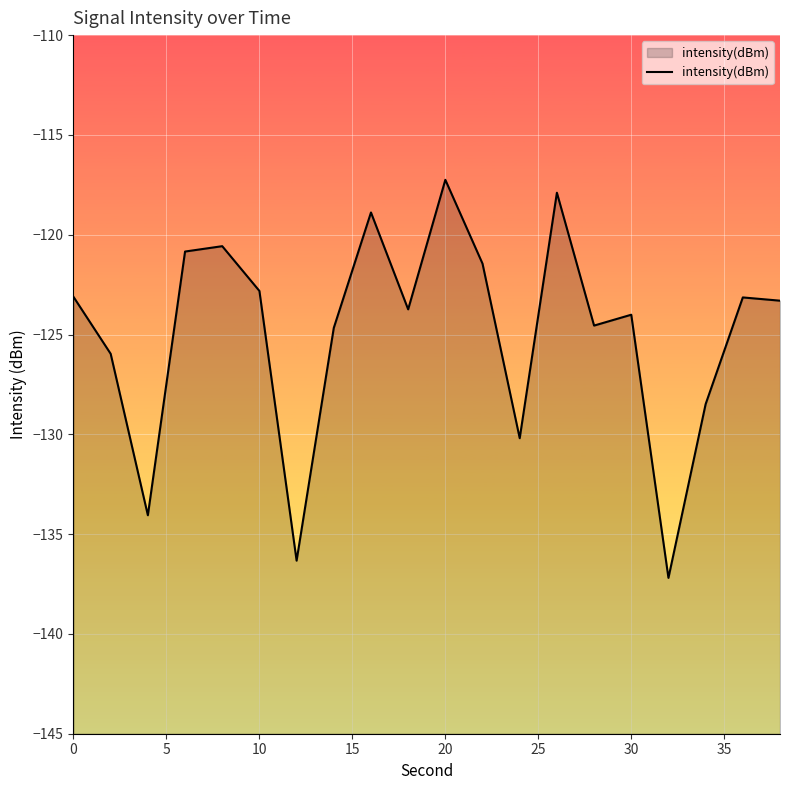

What is the difference between the maximum and minimum values?

19.9